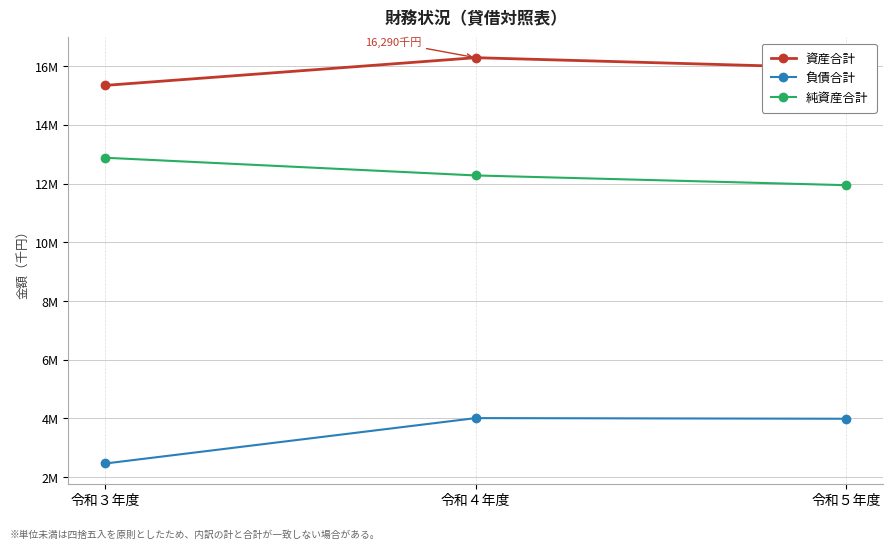

What is the average value of the 資産合計 series?

15857710